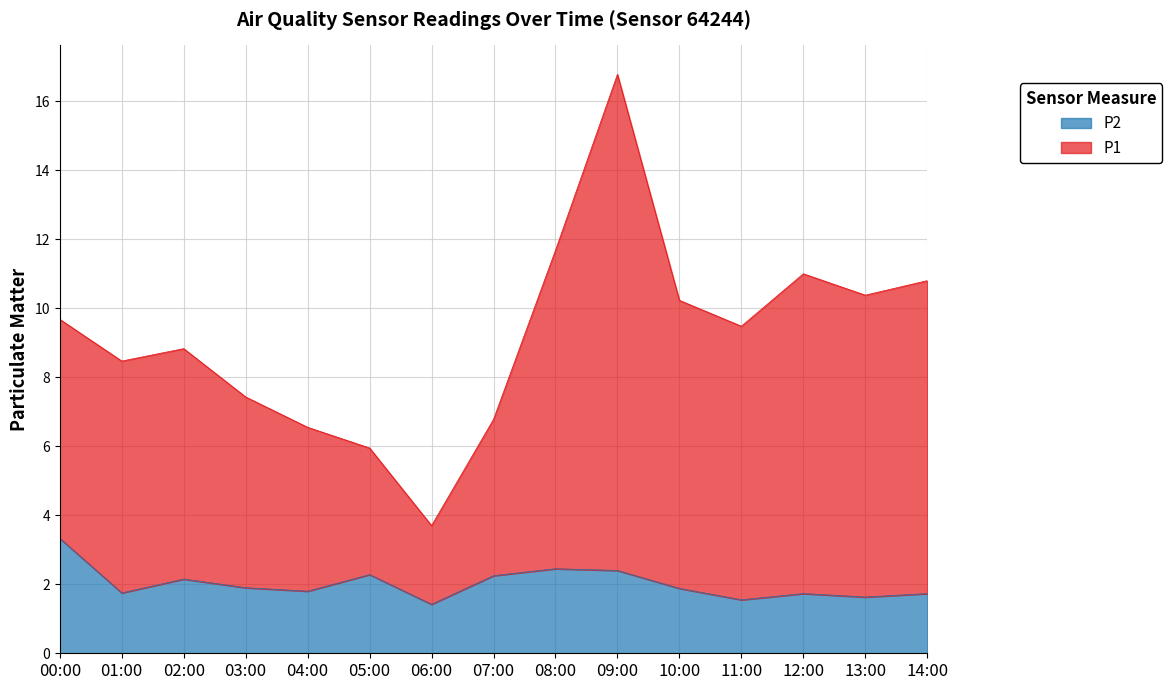

True or false: P2 and P1 intersect in this chart.

False